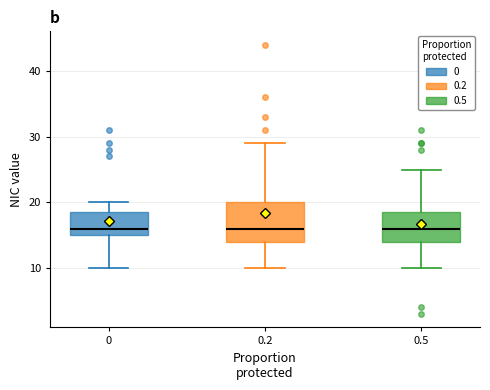

Where is the lower edge of the box at x = 0.2 on the y-axis? The values are not printed on the chart, so give them approximately, as read against the axis.

14